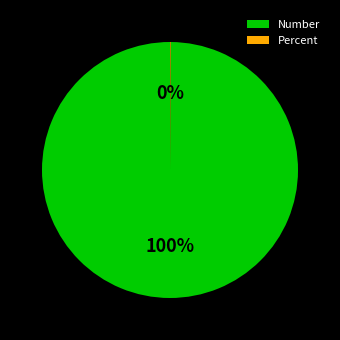

To the nearest percent, what is the average slice percentage?

50%